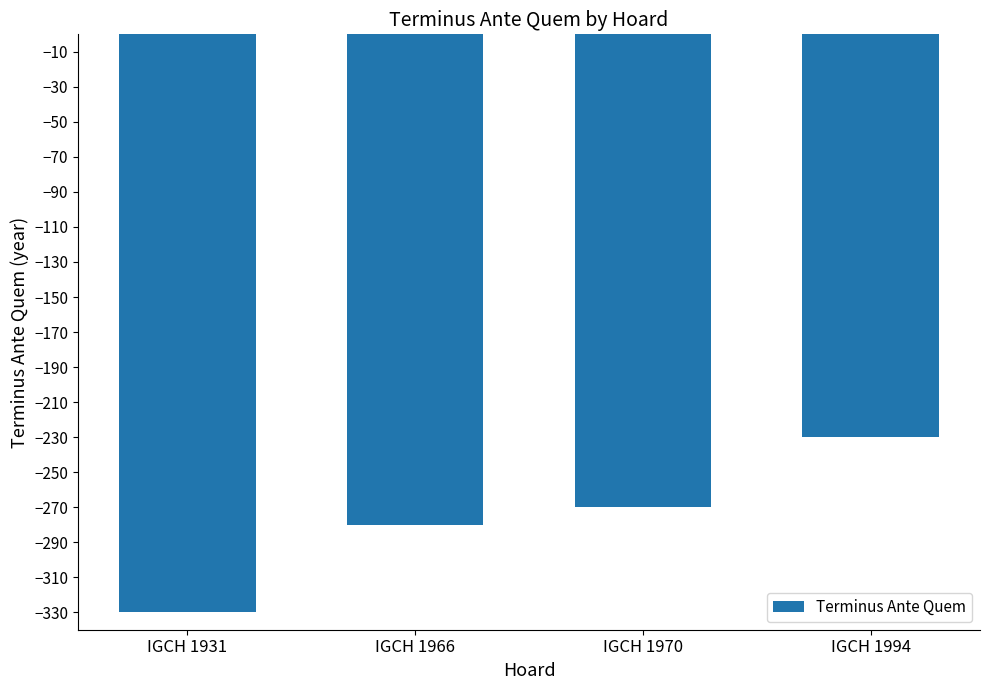

Is it true that the value at IGCH 1931 is -219?

False